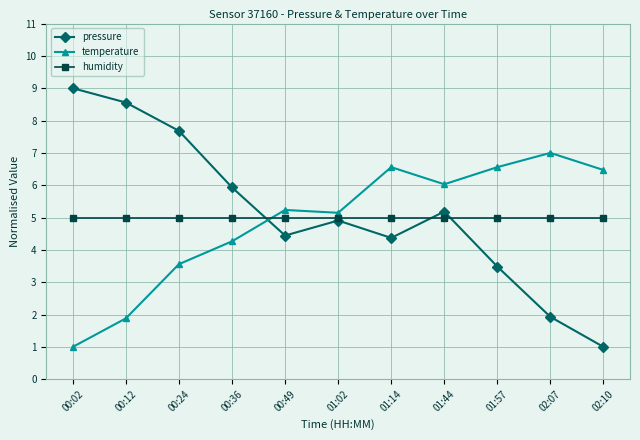

Rank the series at 01:14 from lowest to highest value.

pressure, humidity, temperature